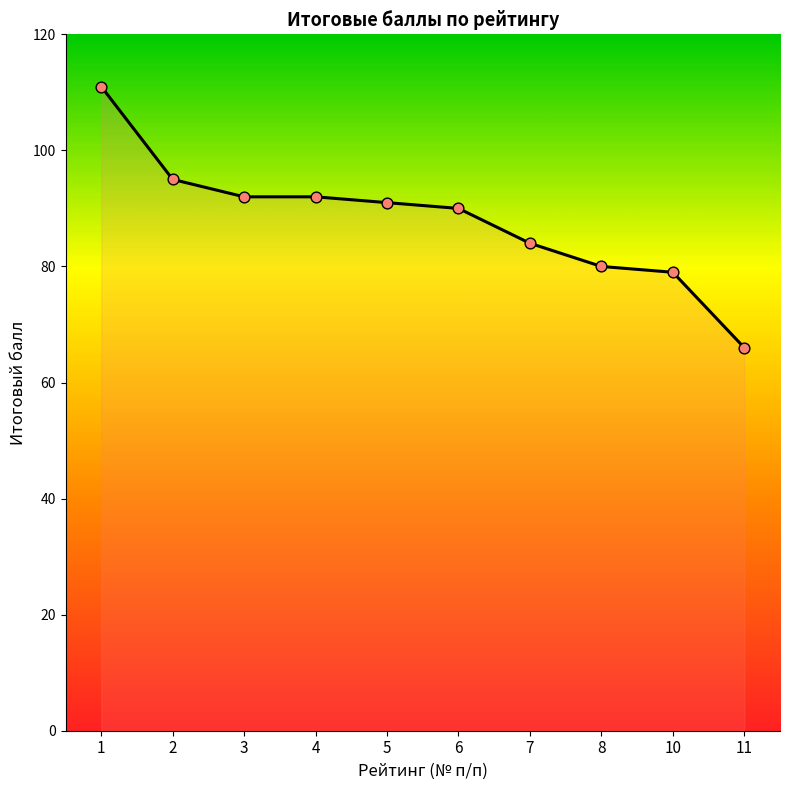

What is the change in value from 1 to 10?

-32